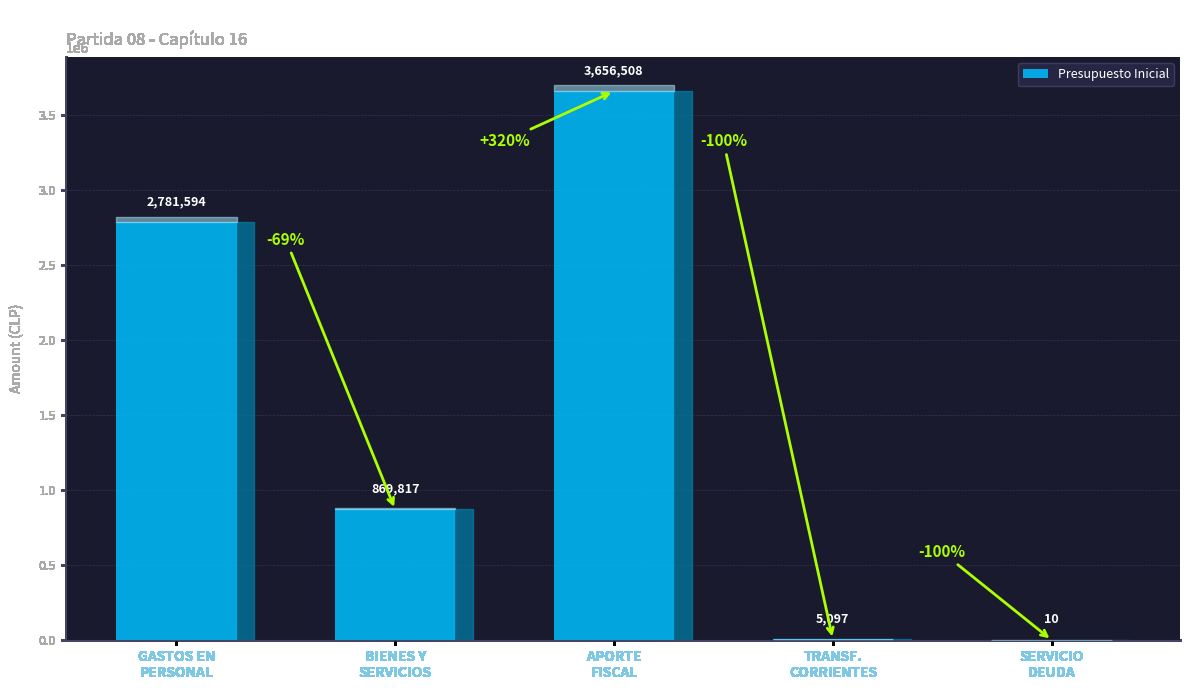

What is the maximum value shown in the chart?

3656508